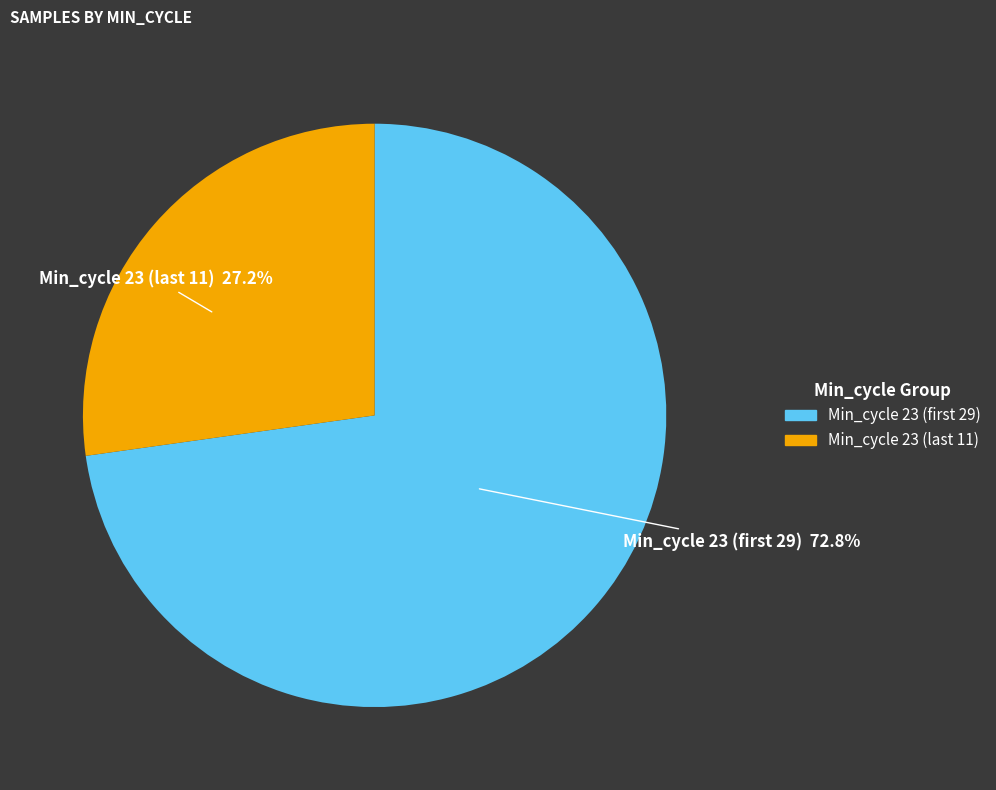

Is there a majority slice in this chart?

Yes